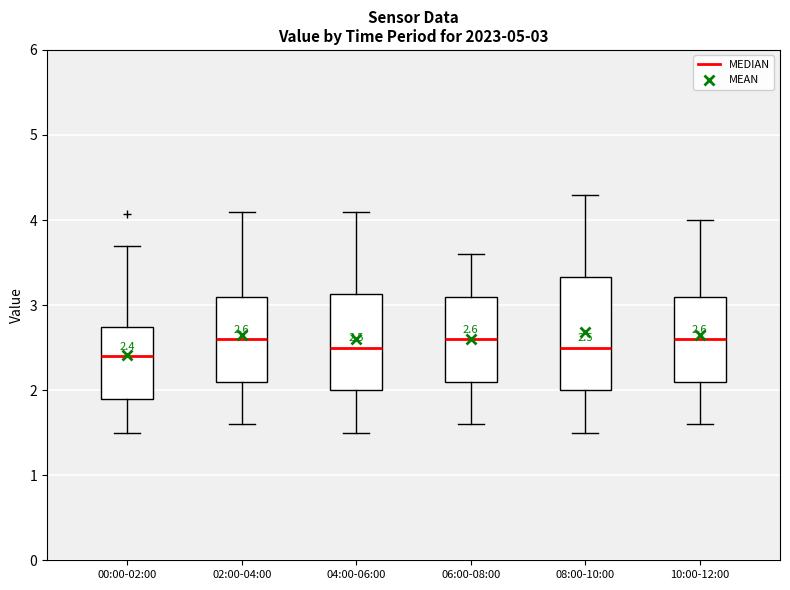

Comparing the boxes themselves (not the whiskers), which one is the tallest?

08:00-10:00